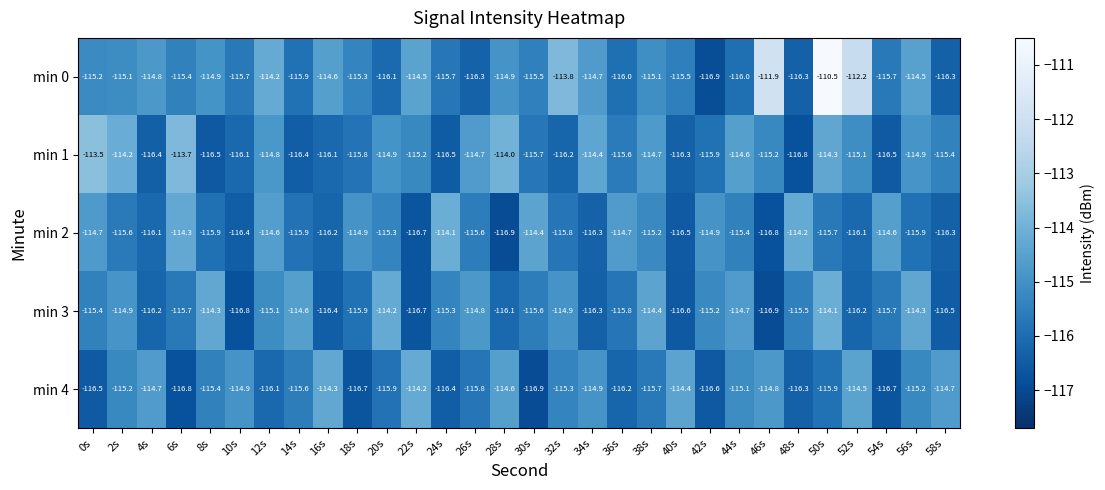

Count the number of categories in the chart.

30